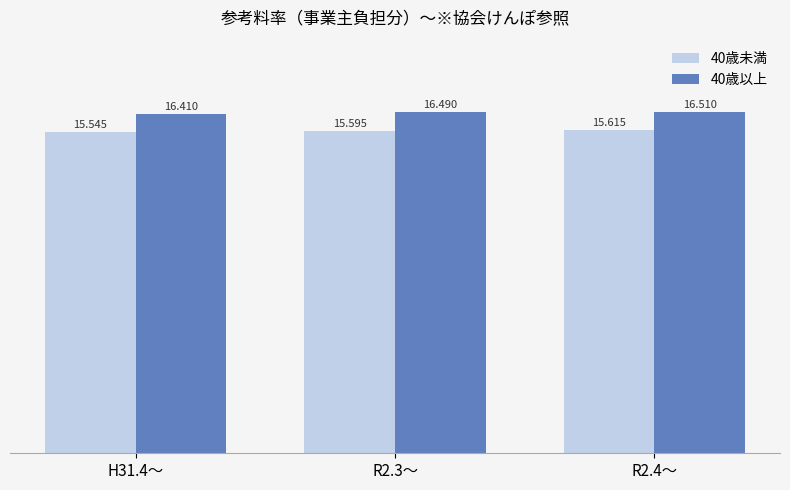

What is the sum of all 40歳未満 values?

46.8